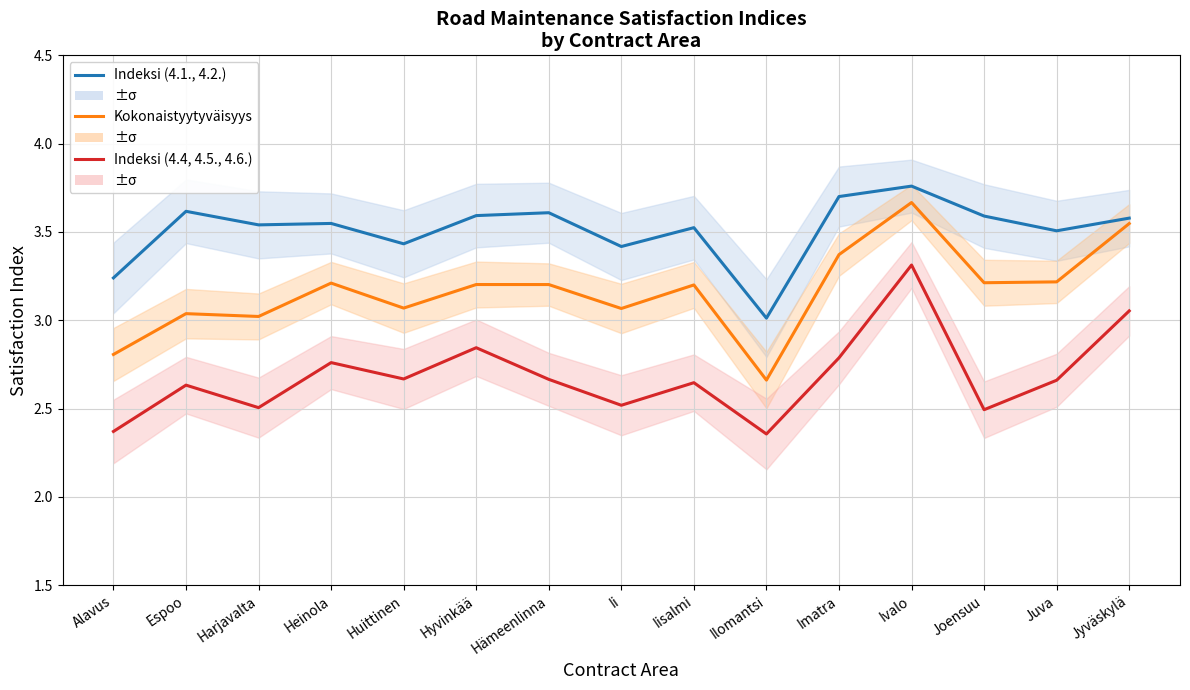

True or false: Indeksi (4.1., 4.2.) and Indeksi (4.4, 4.5., 4.6.) intersect in this chart.

False